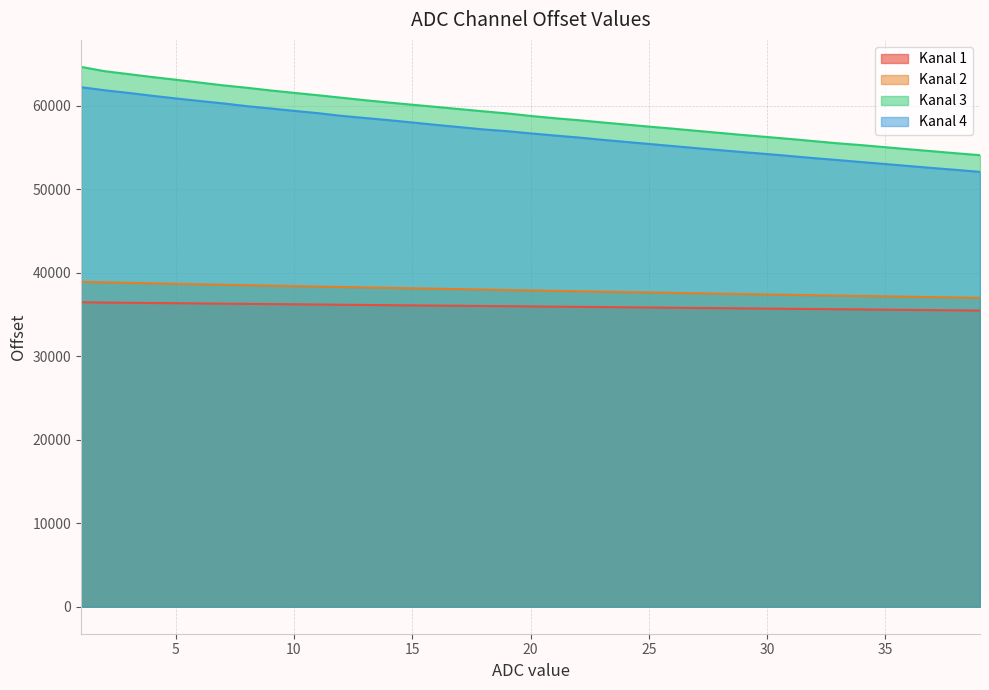

Which series has the largest range (max minus min)?

Kanal 3